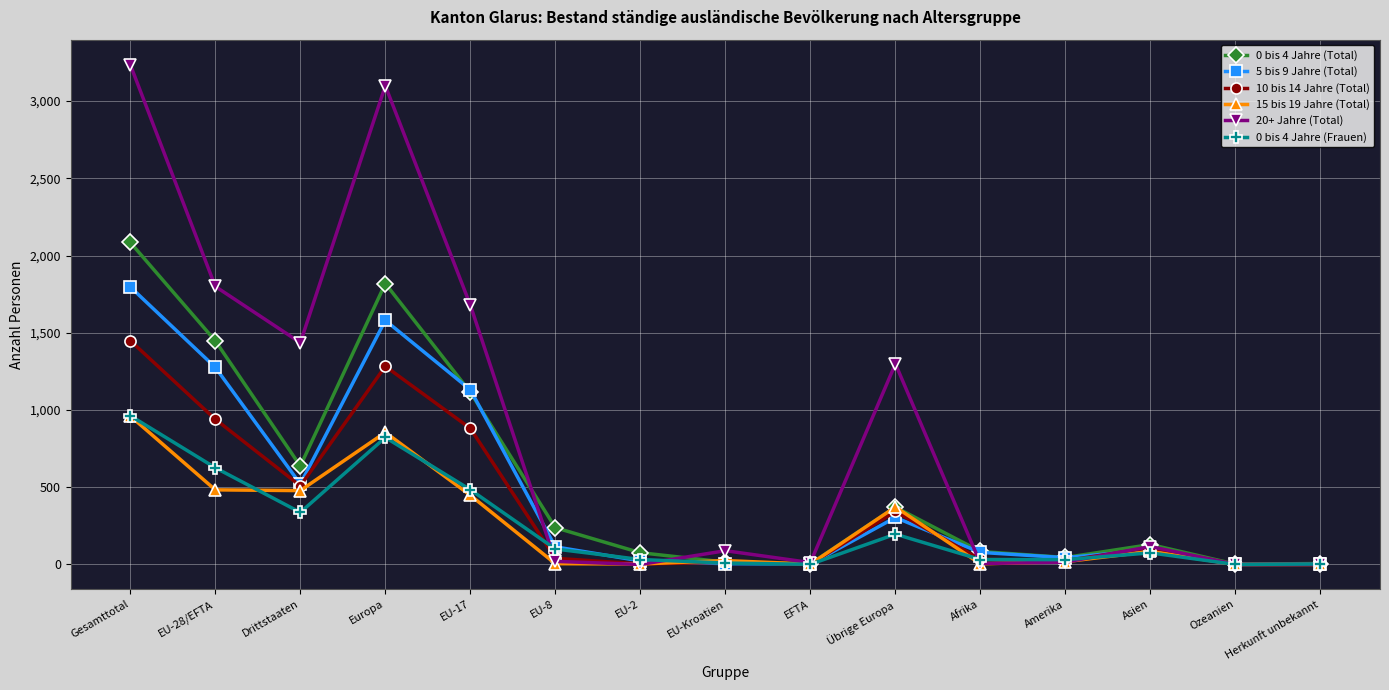

How many data points in 5 bis 9 Jahre (Total) are less than 94?

7